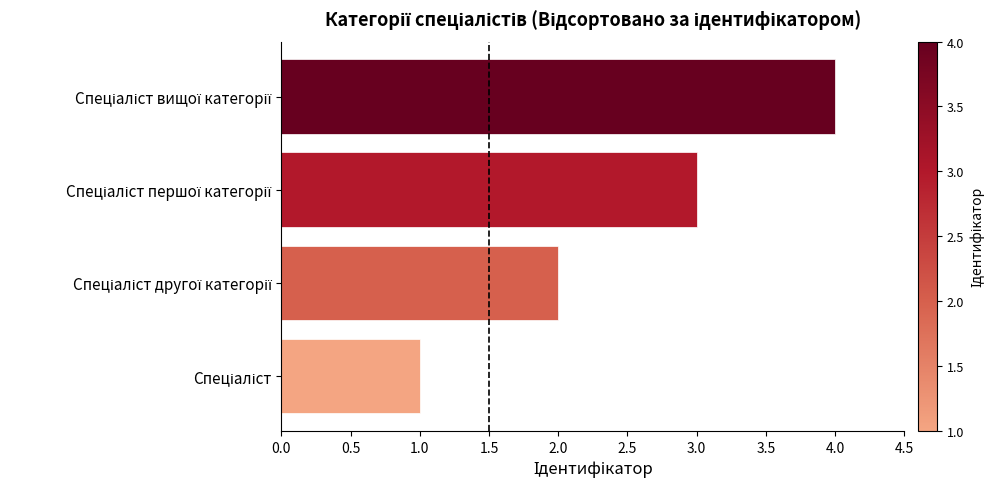

What is the greatest value displayed?

4